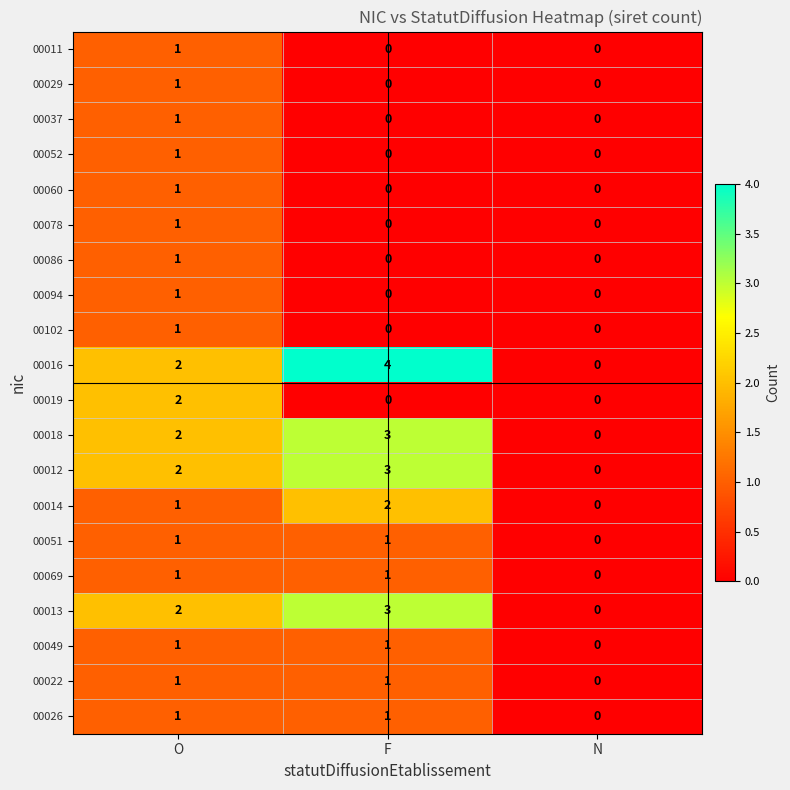

What is the greatest value displayed?

4